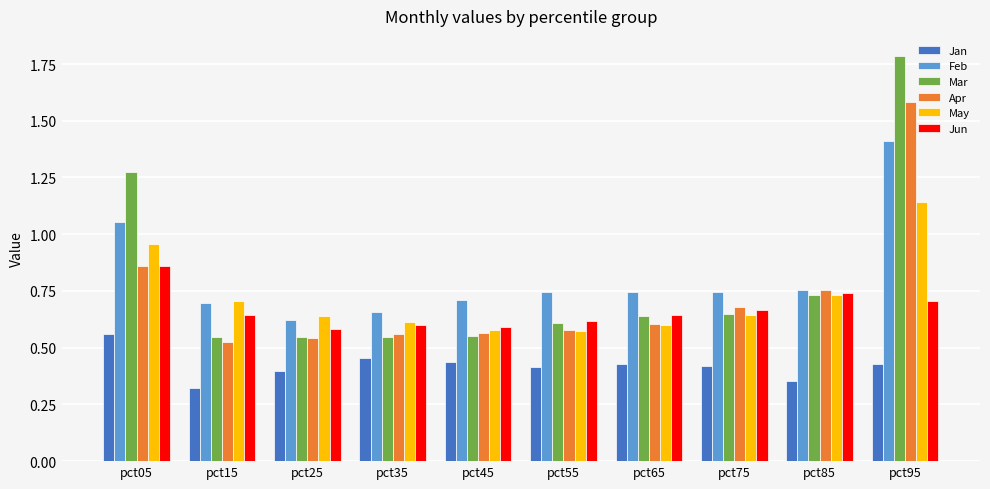

At how many categories does at least one series exceed 0?

10